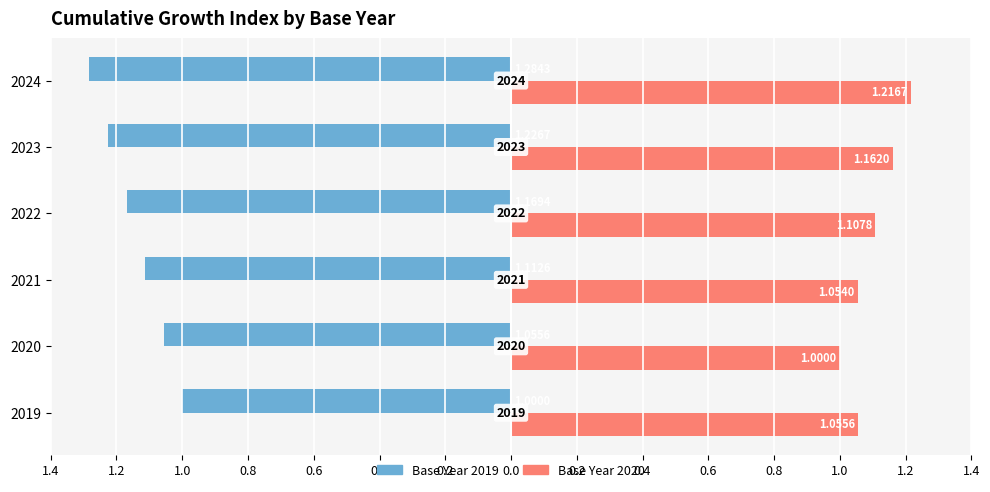

What is the label of the 5th bar from the right?

1.2